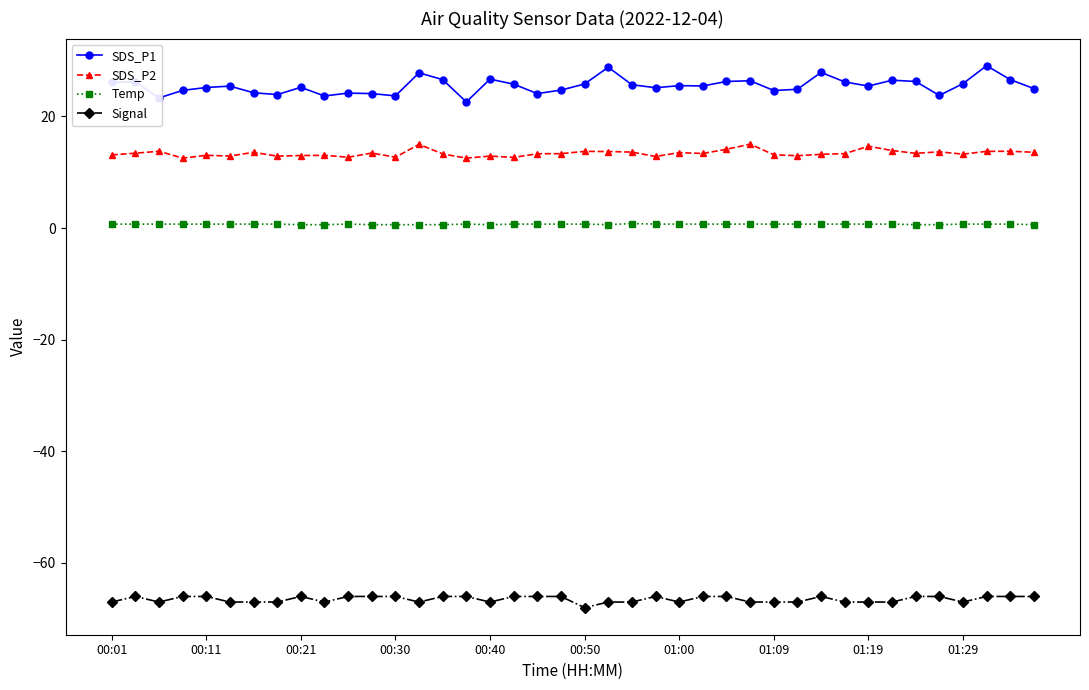

Which series has the largest total across all categories?

SDS_P1